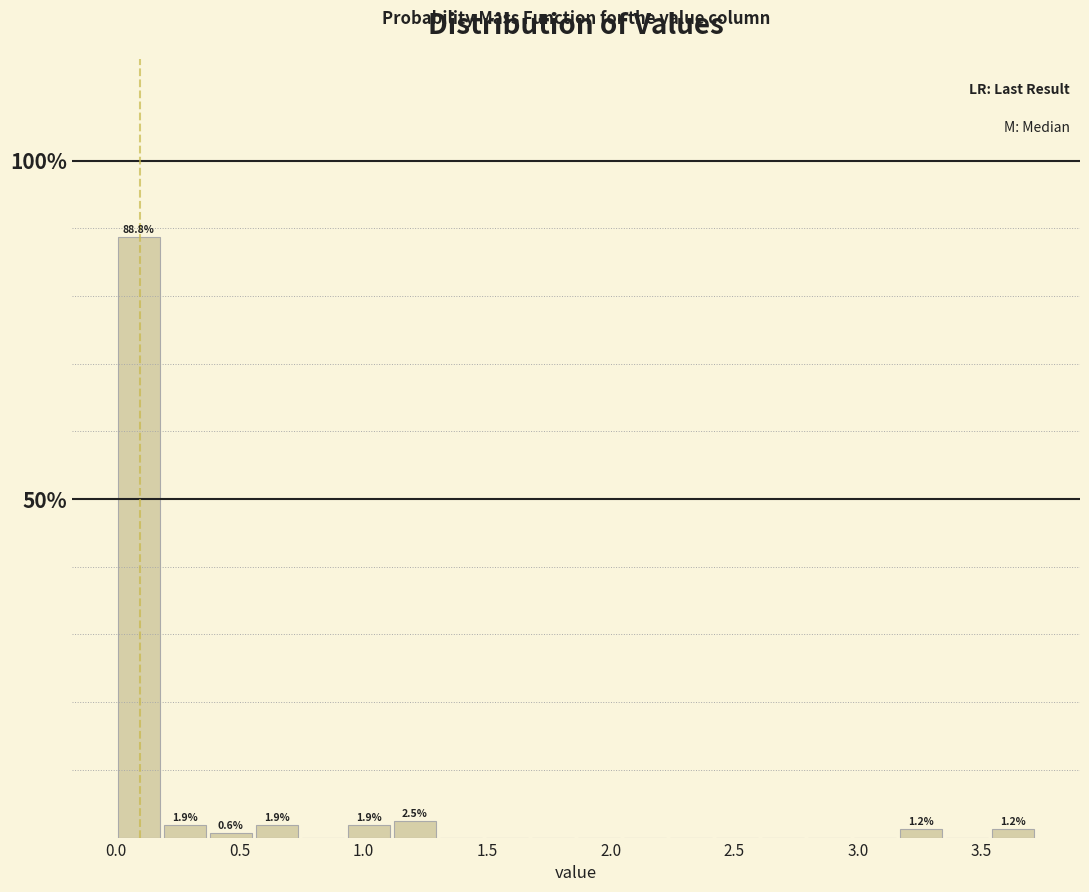

Around what value on the x-axis is the tallest bar? Give the approximate position of its centre, as read against the axis.

0.10